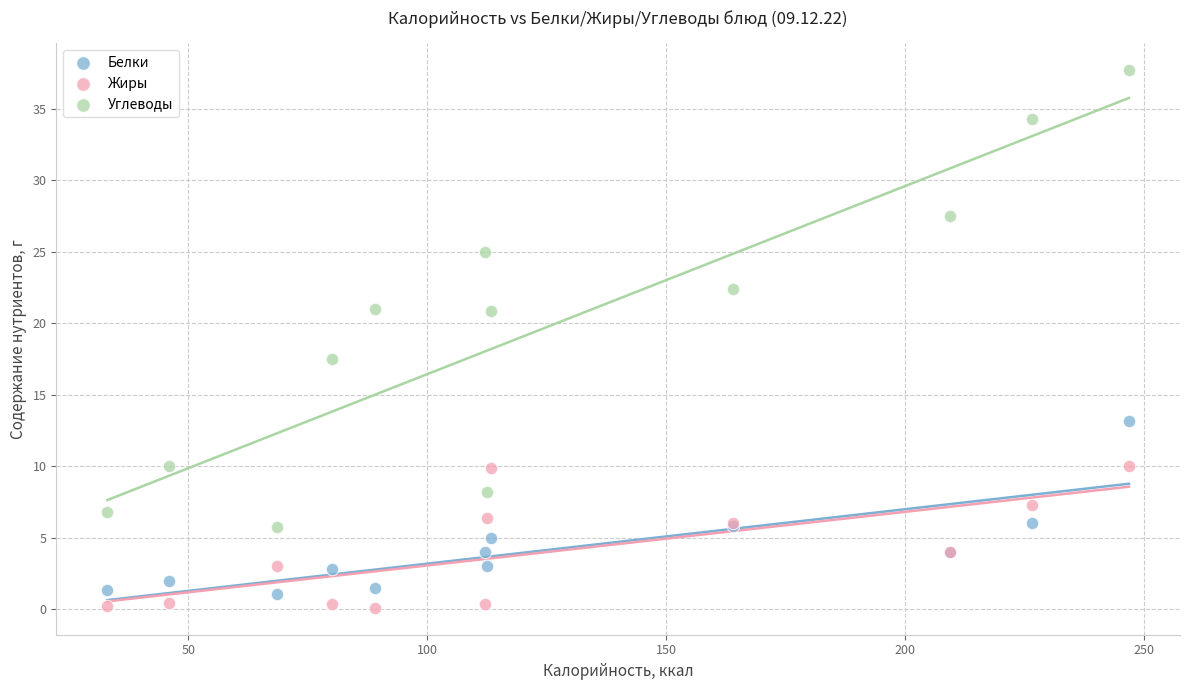

What are all the series names shown in the legend?

Белки, Жиры, Углеводы